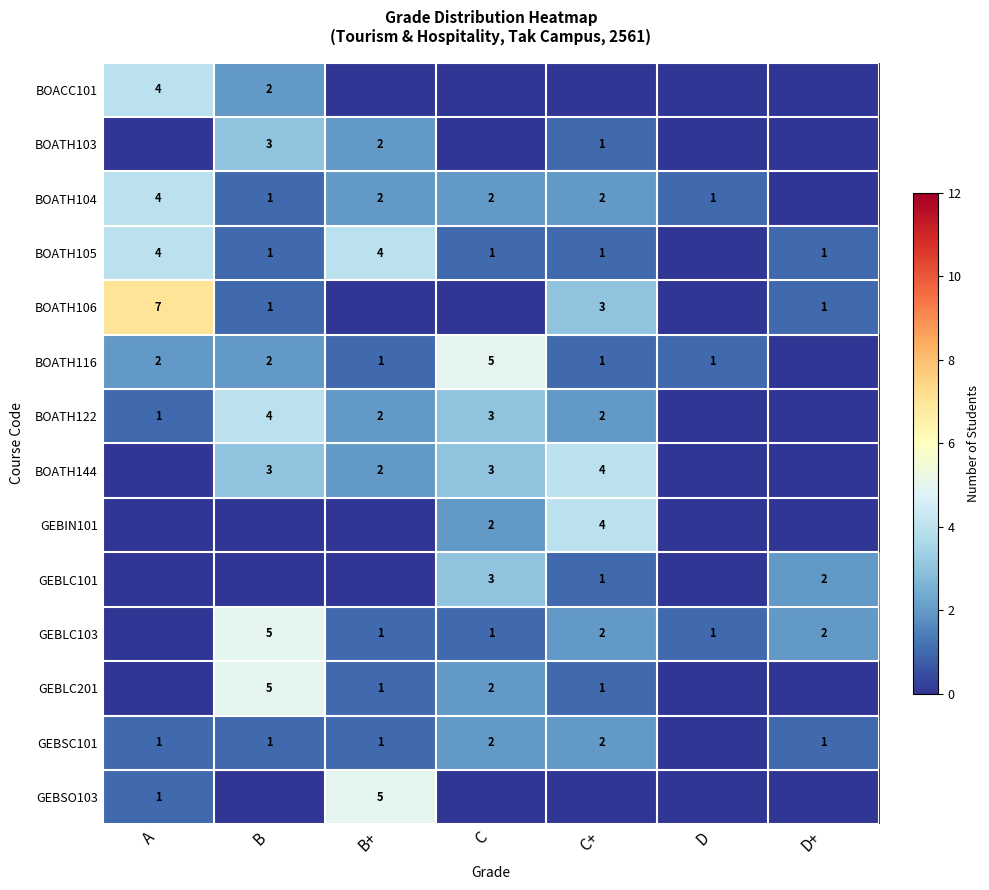

What is the total value across all series at C?

24